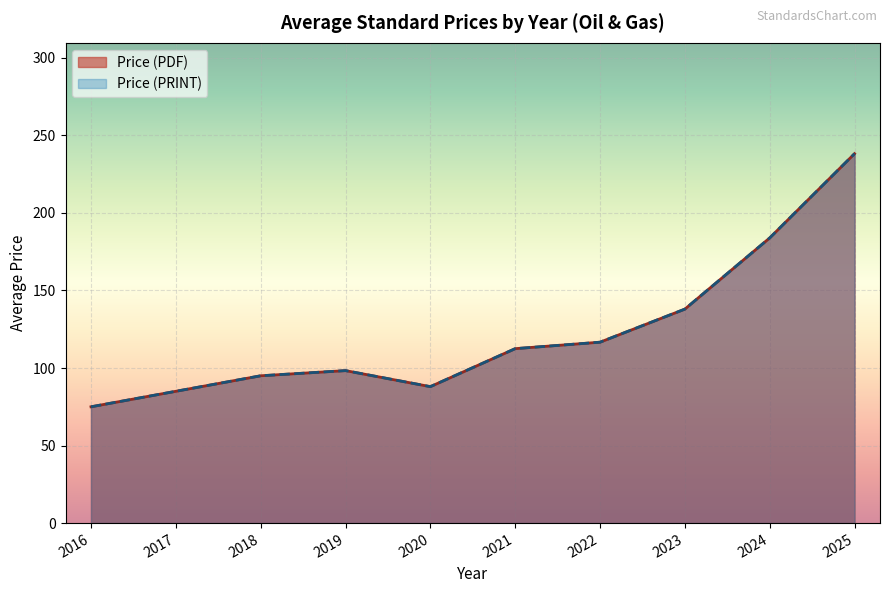

Does the chart display data point markers on the line(s)?

No